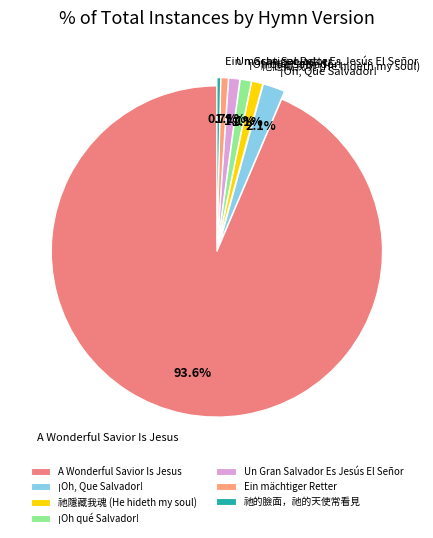

To the nearest percent, what portion does 祂隱藏我魂 (He hideth my soul) represent?

1%